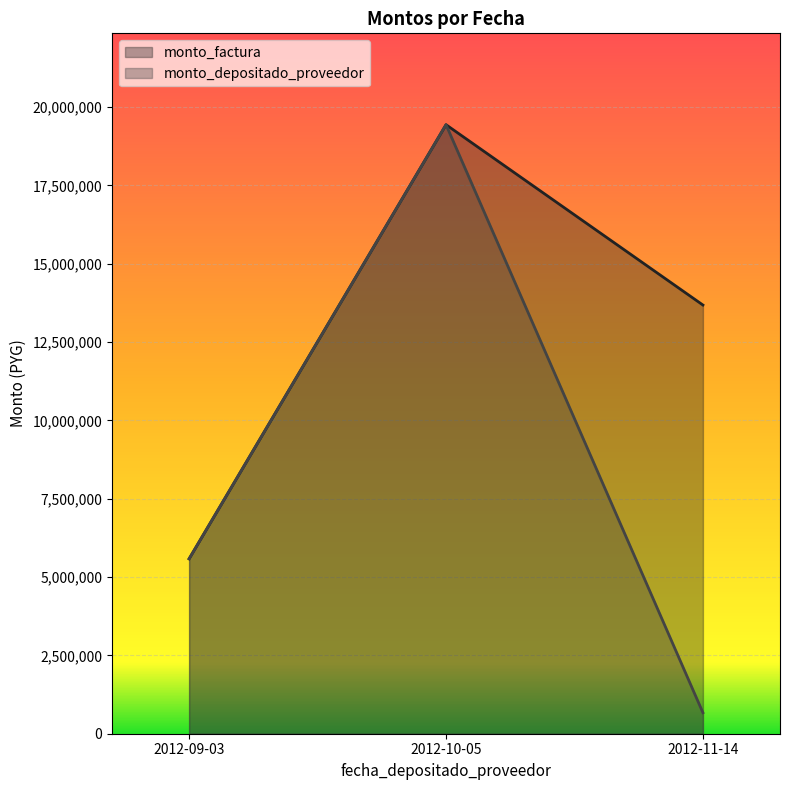

The value of monto_depositado_proveedor at 2012-11-14 is 670765. True or false?

True